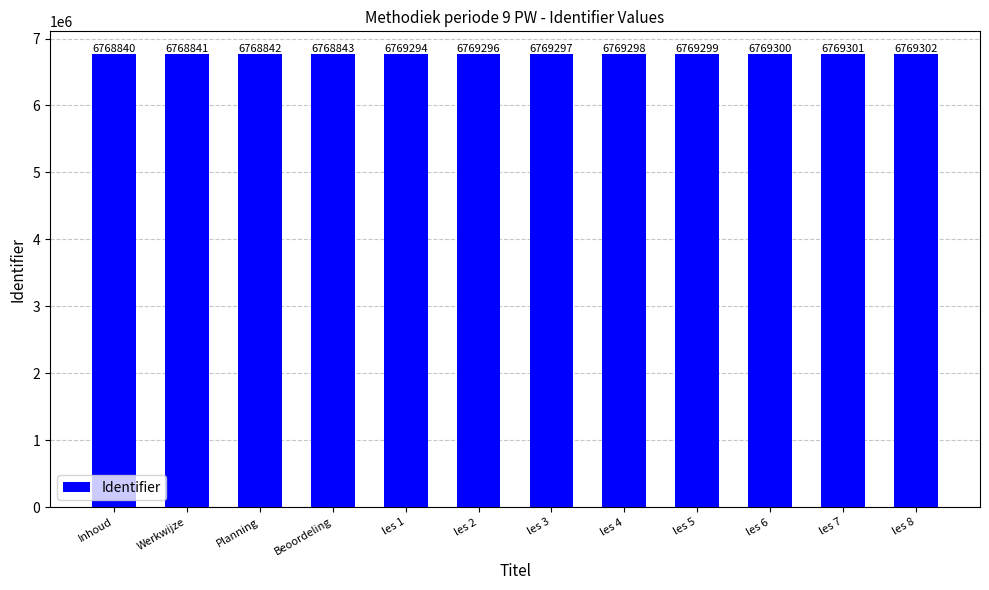

At which category does the chart reach its minimum across all series?

Inhoud